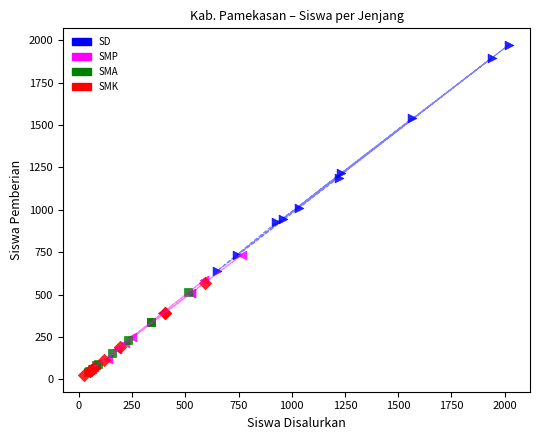

Which series has the widest spread of Y values?

SD